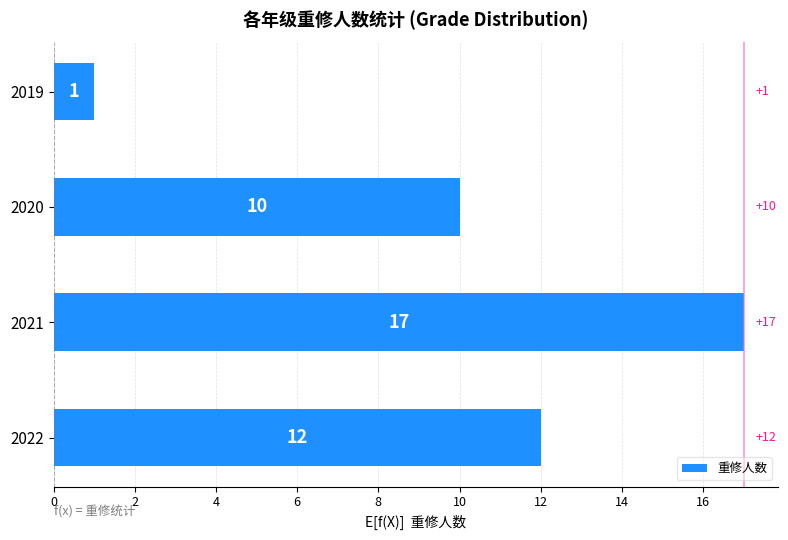

What is the sum of the values at 2021 and 2020?

27